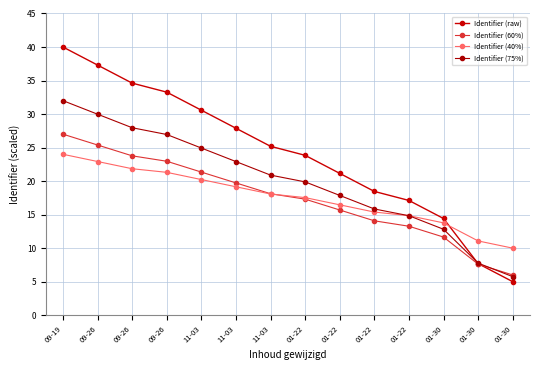

Reading left to right, what are all the values shown in this chart?

Identifier (raw): 09-19=40.0	09-26=37.3	09-26=34.6	09-26=33.3	11-03=30.6	11-03=27.9	11-03=25.2	01-22=23.8	01-22=21.2	01-22=18.5	01-22=17.1	01-30=14.4	01-30=7.7	01-30=5.0
Identifier (60%): 09-19=27.0	09-26=25.4	09-26=23.8	09-26=23.0	11-03=21.3	11-03=19.7	11-03=18.1	01-22=17.3	01-22=15.7	01-22=14.1	01-22=13.3	01-30=11.7	01-30=7.6	01-30=6.0
Identifier (40%): 09-19=24.0	09-26=22.9	09-26=21.8	09-26=21.3	11-03=20.2	11-03=19.2	11-03=18.1	01-22=17.5	01-22=16.5	01-22=15.4	01-22=14.8	01-30=13.8	01-30=11.1	01-30=10.0
Identifier (75%): 09-19=32.0	09-26=30.0	09-26=28.0	09-26=27.0	11-03=24.9	11-03=22.9	11-03=20.9	01-22=19.9	01-22=17.9	01-22=15.8	01-22=14.8	01-30=12.8	01-30=7.8	01-30=5.8